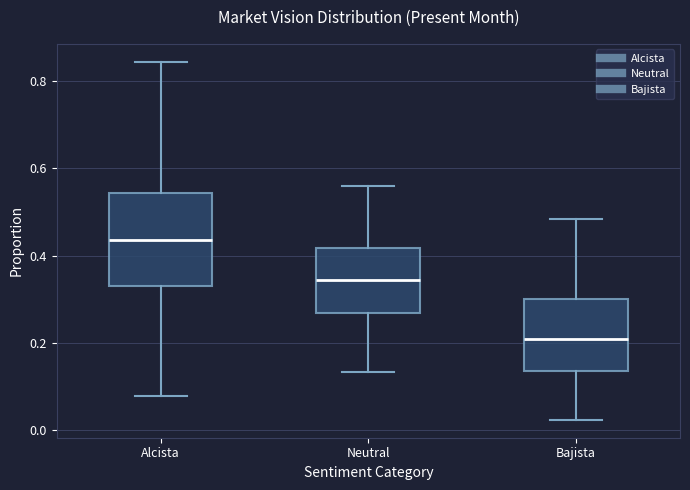

Reading left to right, transcribe this box plot: for each box, give where its median line is, the range the box spans, and where its two whiskers end, as read against the y-axis. The values are not printed on the chart, so give them approximately, as read against the axis.

Alcista: median 0.44, box 0.34 to 0.54, whiskers 0.08 to 0.84
Neutral: median 0.34, box 0.26 to 0.42, whiskers 0.14 to 0.56
Bajista: median 0.20, box 0.14 to 0.30, whiskers 0.02 to 0.48